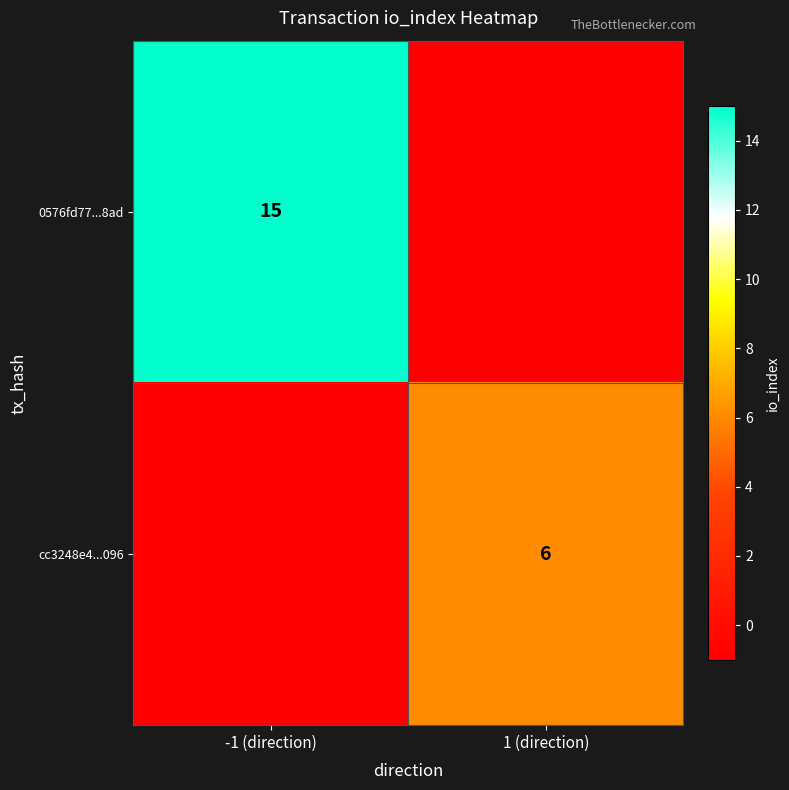

Is it true that 0576fd77...8ad equals 21 at -1 (direction)?

False